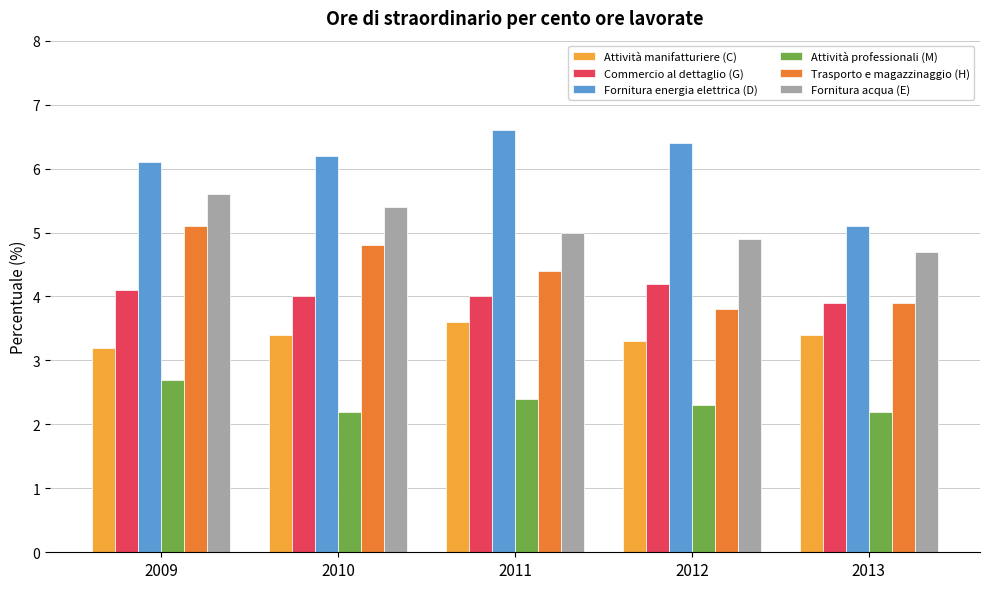

Are the bars horizontal?

No